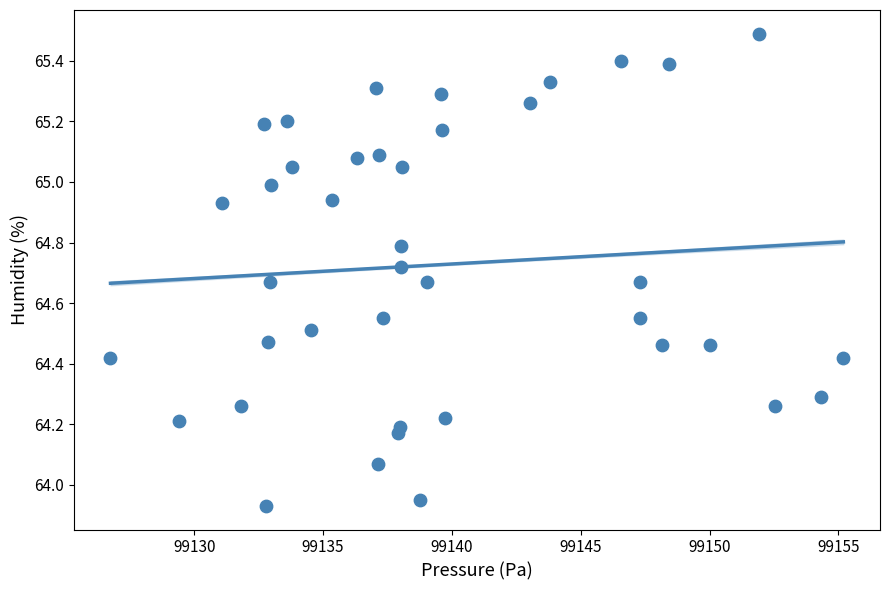

What is the range of Y values (max minus min)?

1.6